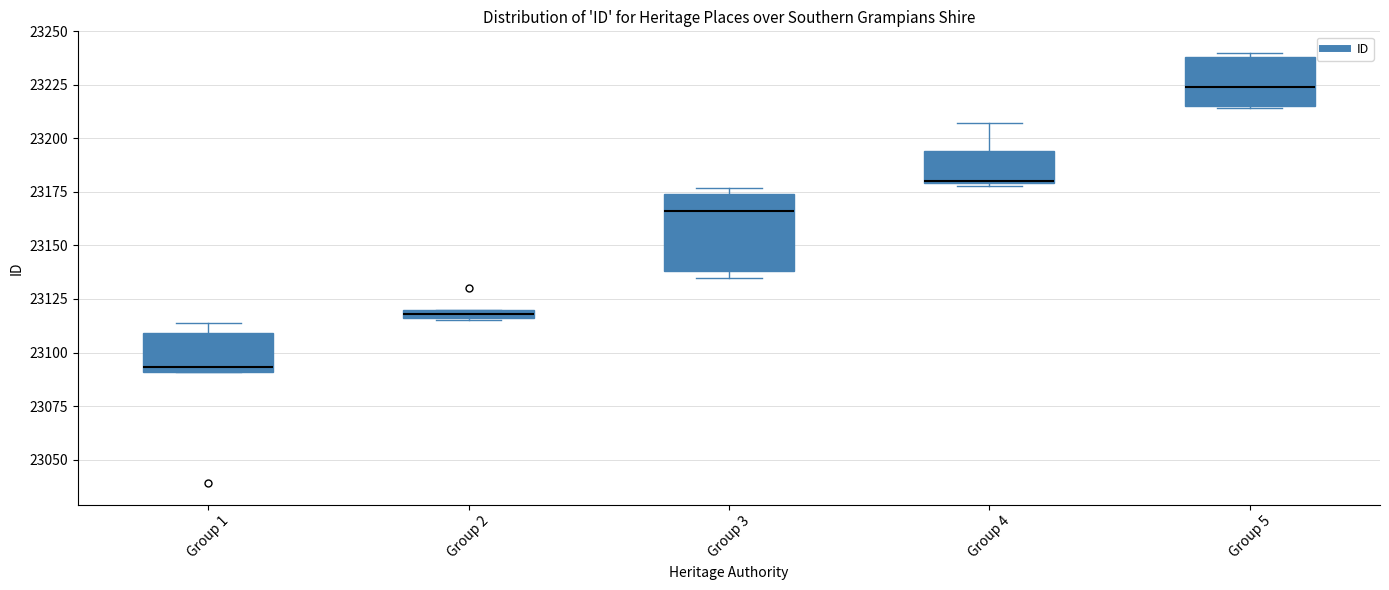

Which box's median line is the highest?

Group 5